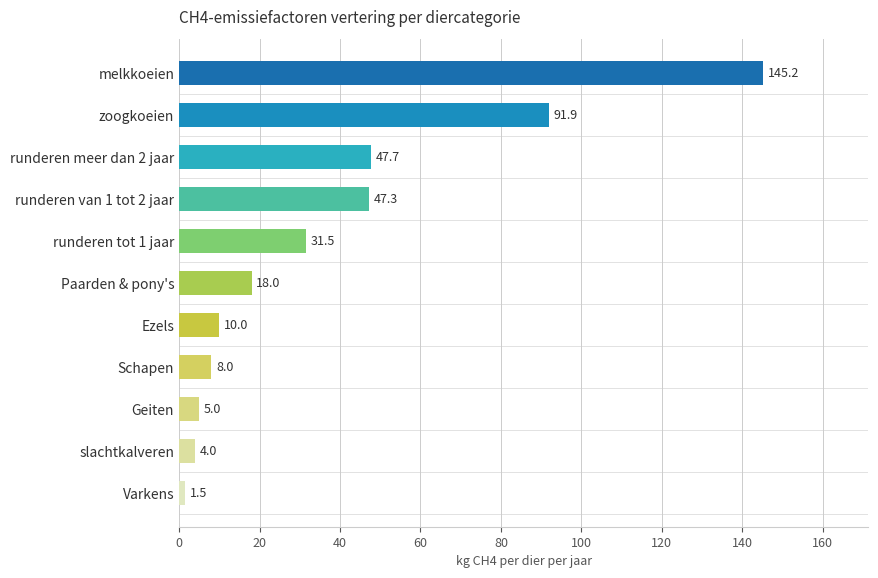

How many bars are there in total?

11